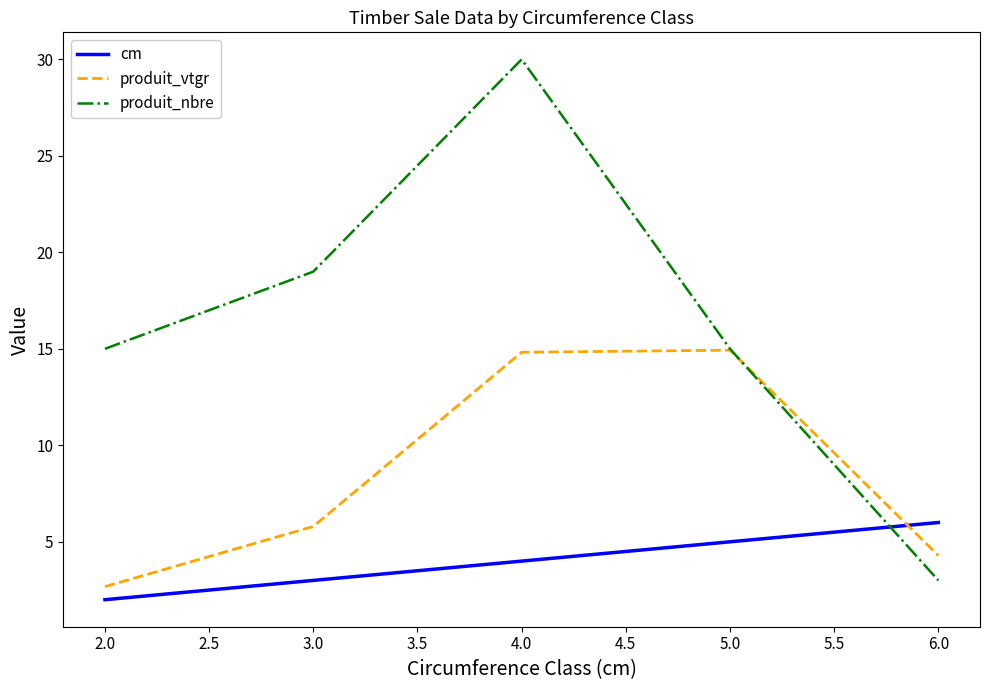

The value of produit_vtgr at 4.0 is 22.8. True or false?

False